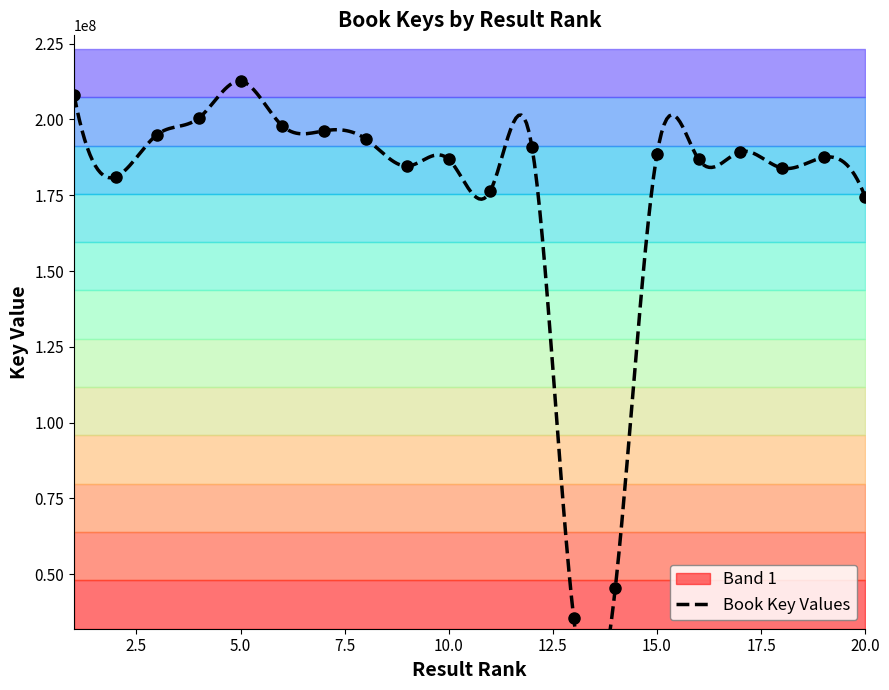

Reading right to left, transcribe all the data shown in this chart.

174401896	187444737	183962374	189369152	186819276	188569152	45589291	35590814	190746987	176478029	186820276	184604970	193625182	196248617	197928968	212637205	200487428	195019722	181083156	208133573